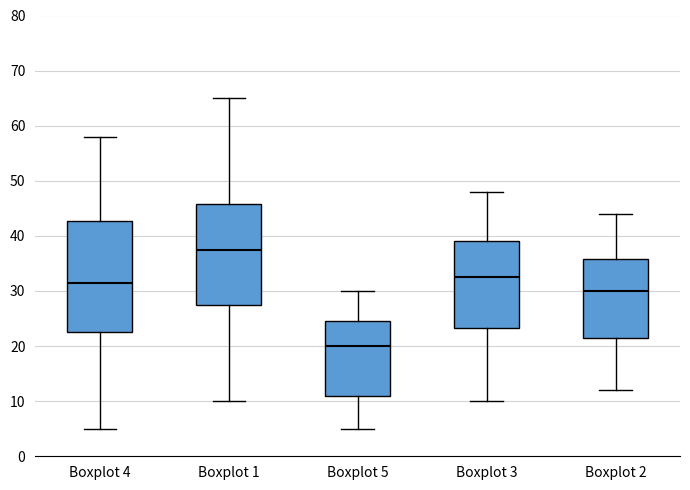

Reading left to right, transcribe this box plot: for each box, give where its median line is, the range the box spans, and where its two whiskers end, as read against the y-axis. The values are not printed on the chart, so give them approximately, as read against the axis.

Boxplot 4: median 32, box 23 to 43, whiskers 5 to 58
Boxplot 1: median 38, box 28 to 46, whiskers 10 to 65
Boxplot 5: median 20, box 11 to 25, whiskers 5 to 30
Boxplot 3: median 33, box 23 to 39, whiskers 10 to 48
Boxplot 2: median 30, box 22 to 36, whiskers 12 to 44